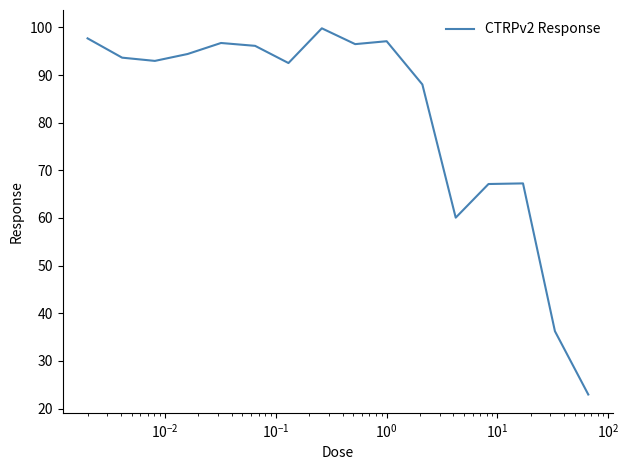

What is the average value?

81.2